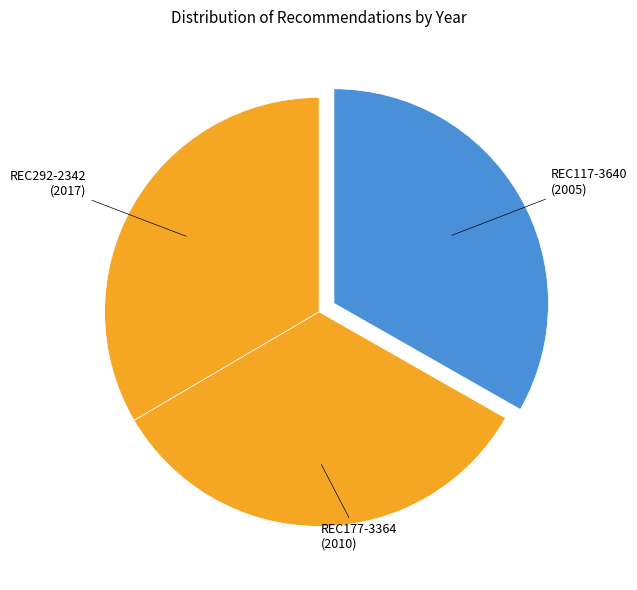

Which slice is the largest?

REC292-2342